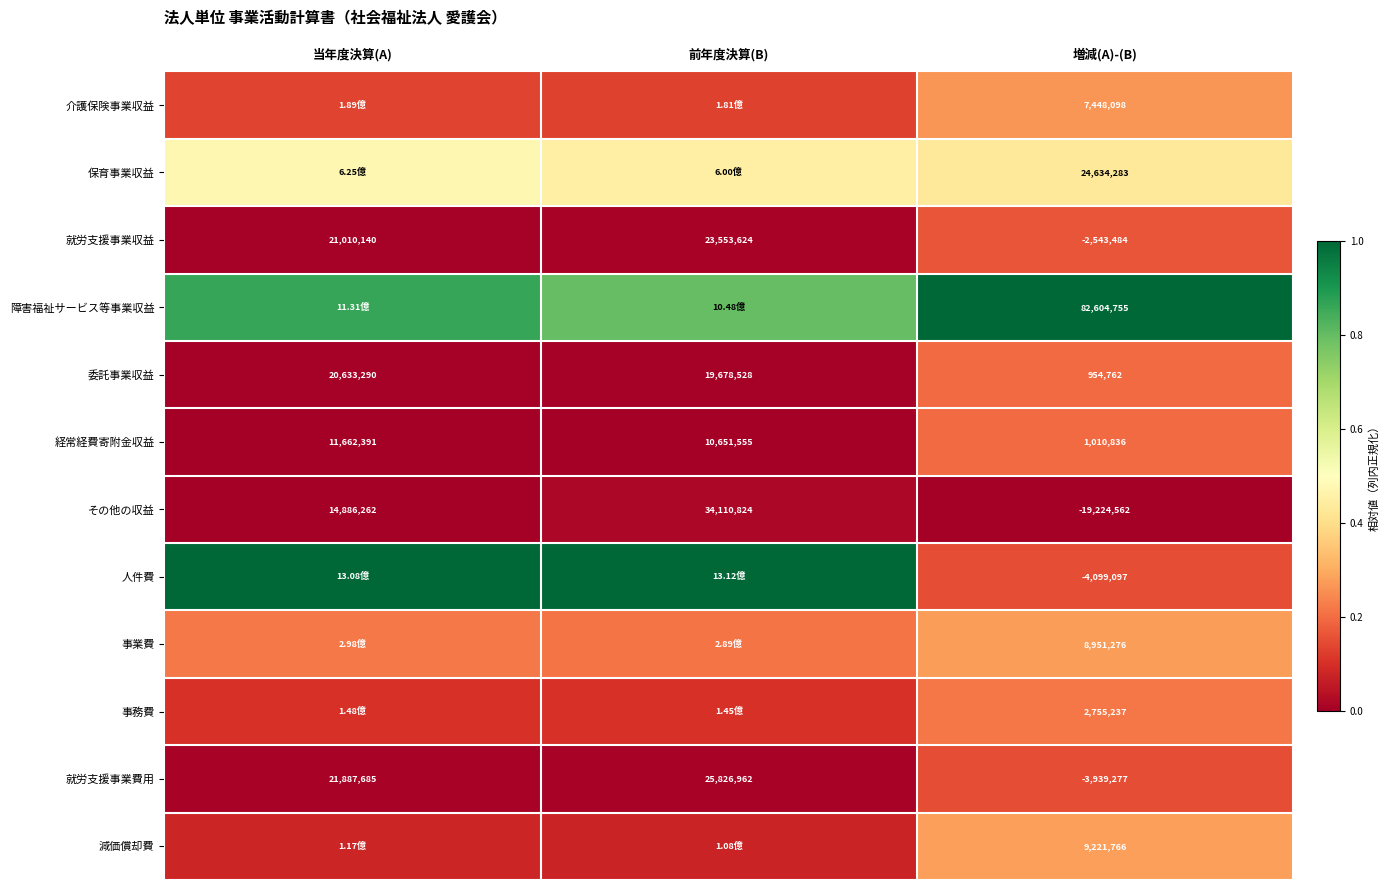

What is the total value across all series at 増減(A)-(B)?

107774593.0